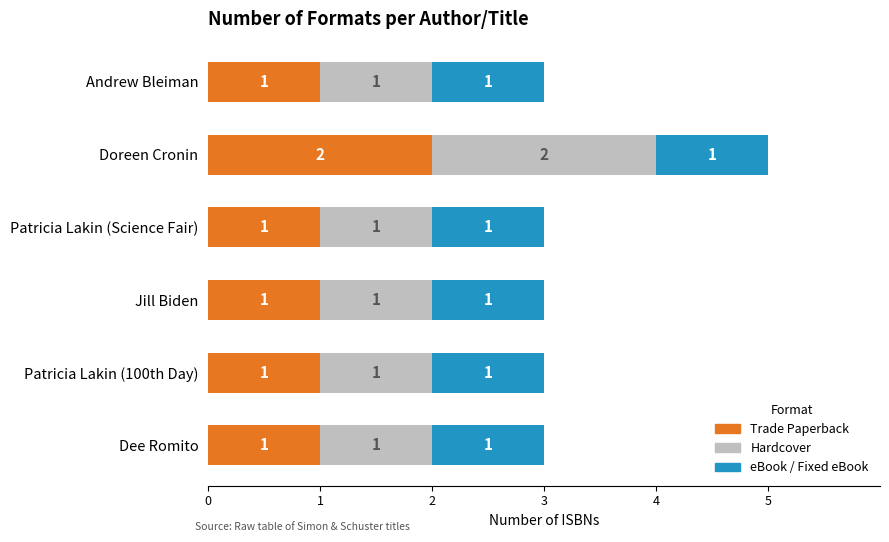

How many data points in Trade Paperback are above 1?

1